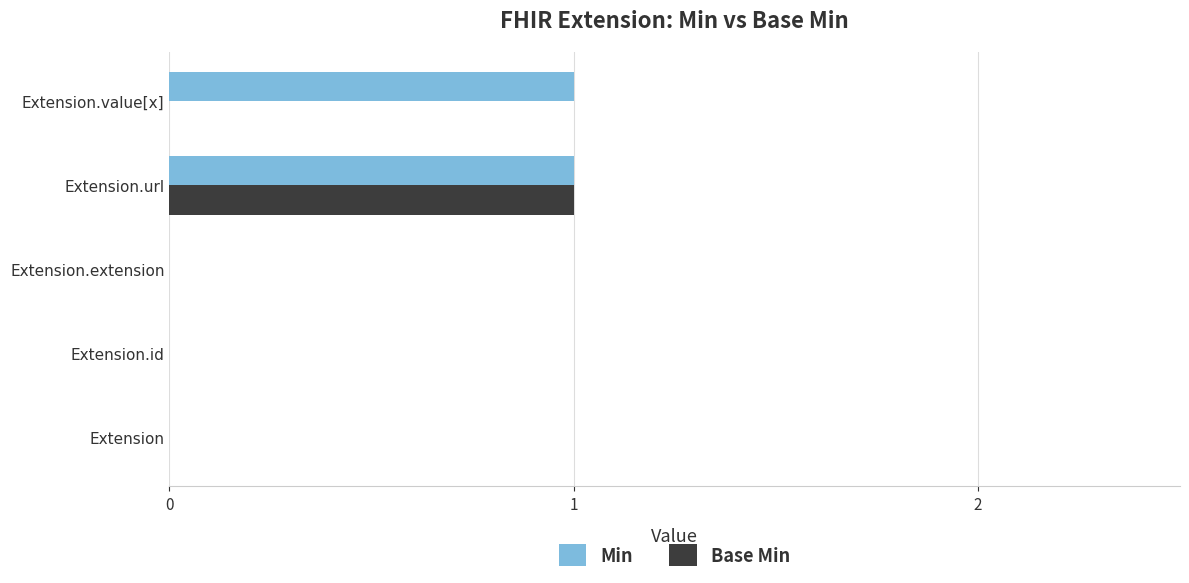

True or false: Min has a value of 0 at Extension.extension.

True